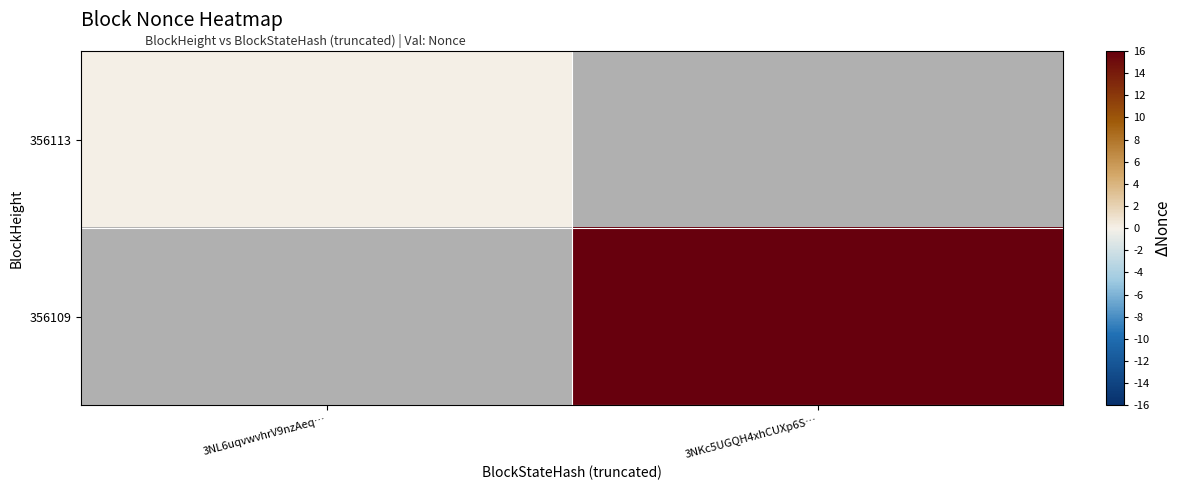

How many positive values does the 356109 series have?

1